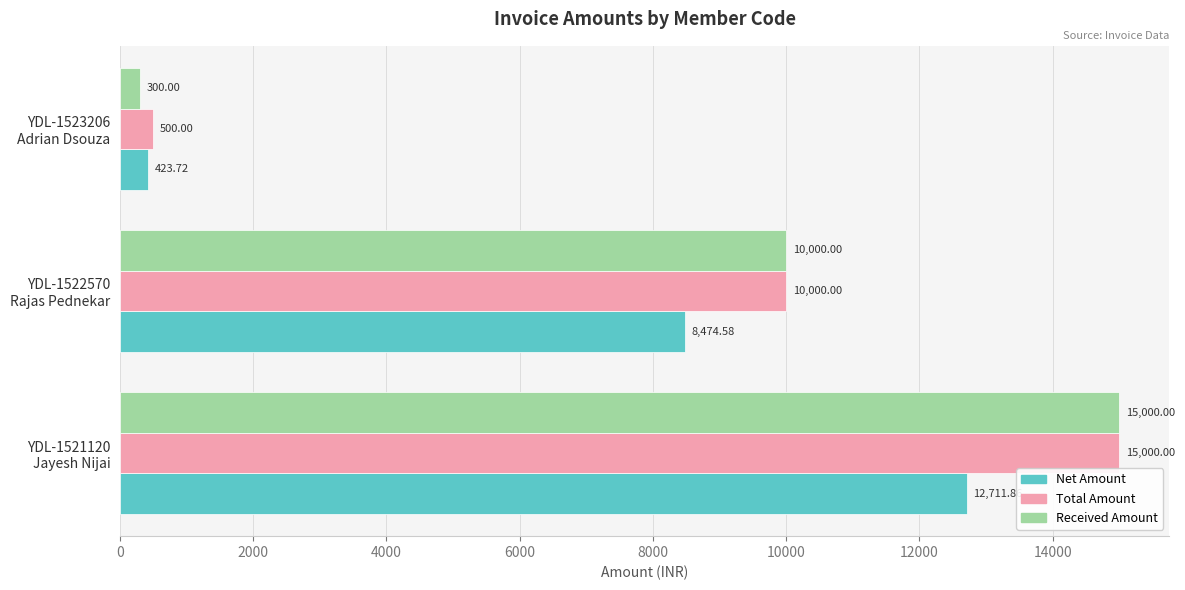

Which series has the widest spread of values?

Received Amount